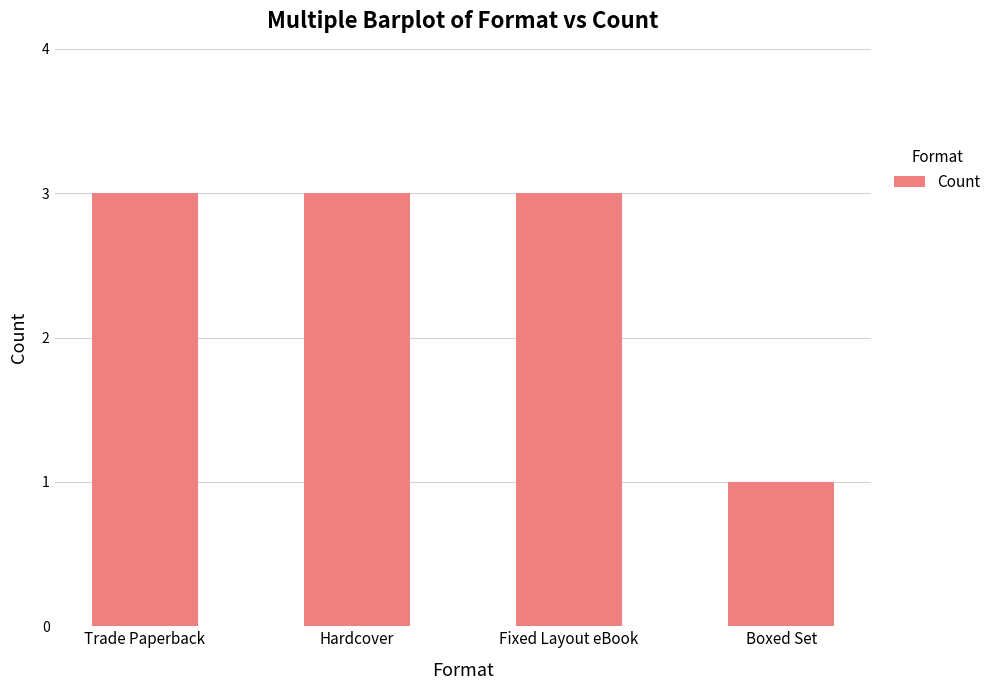

Between Fixed Layout eBook and Boxed Set, which is larger?

Fixed Layout eBook